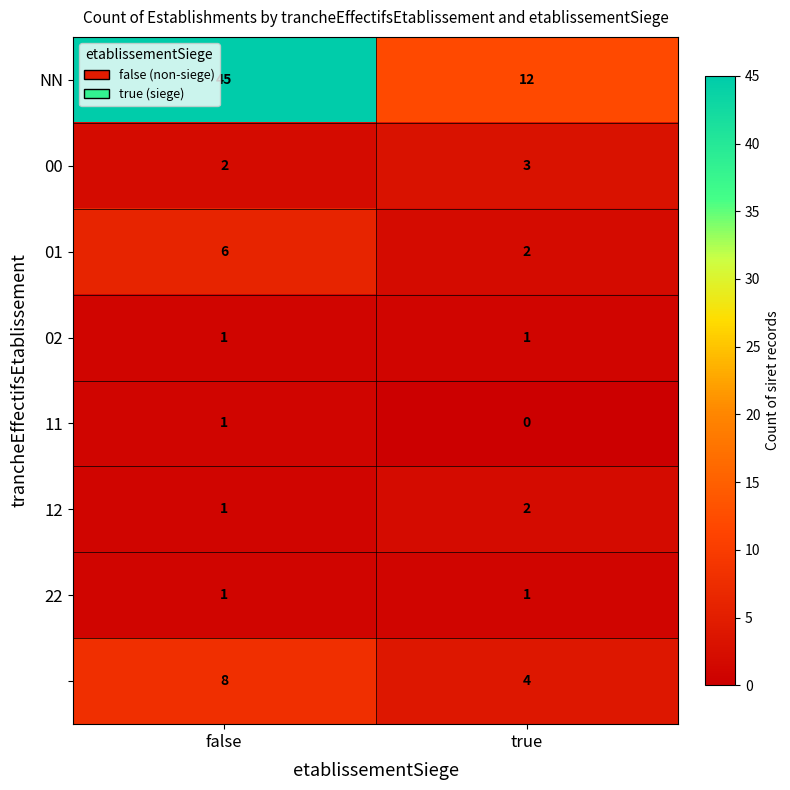

What is the difference between the highest and lowest values at false?

44